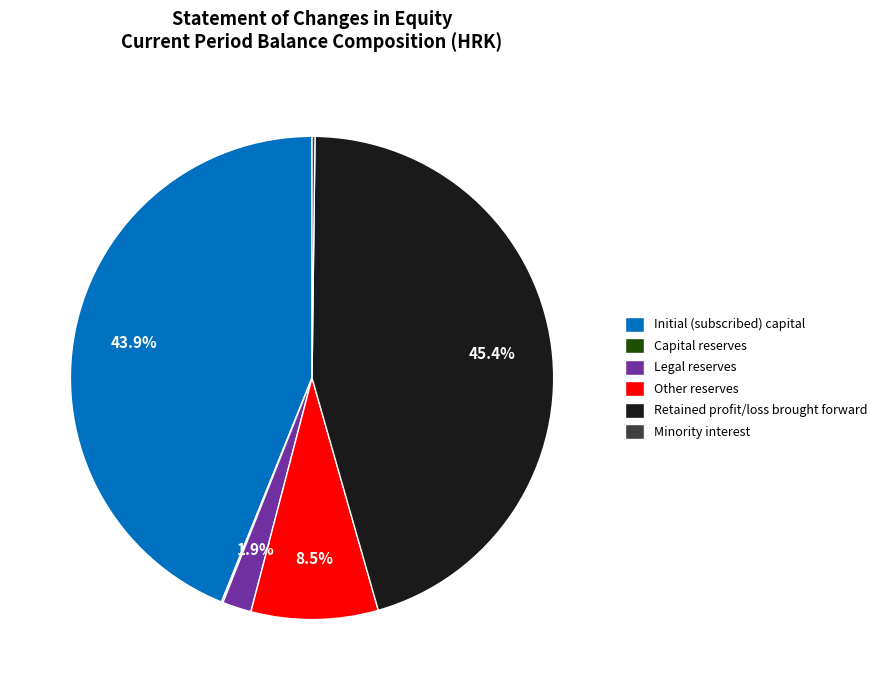

Is there a majority slice in this chart?

No